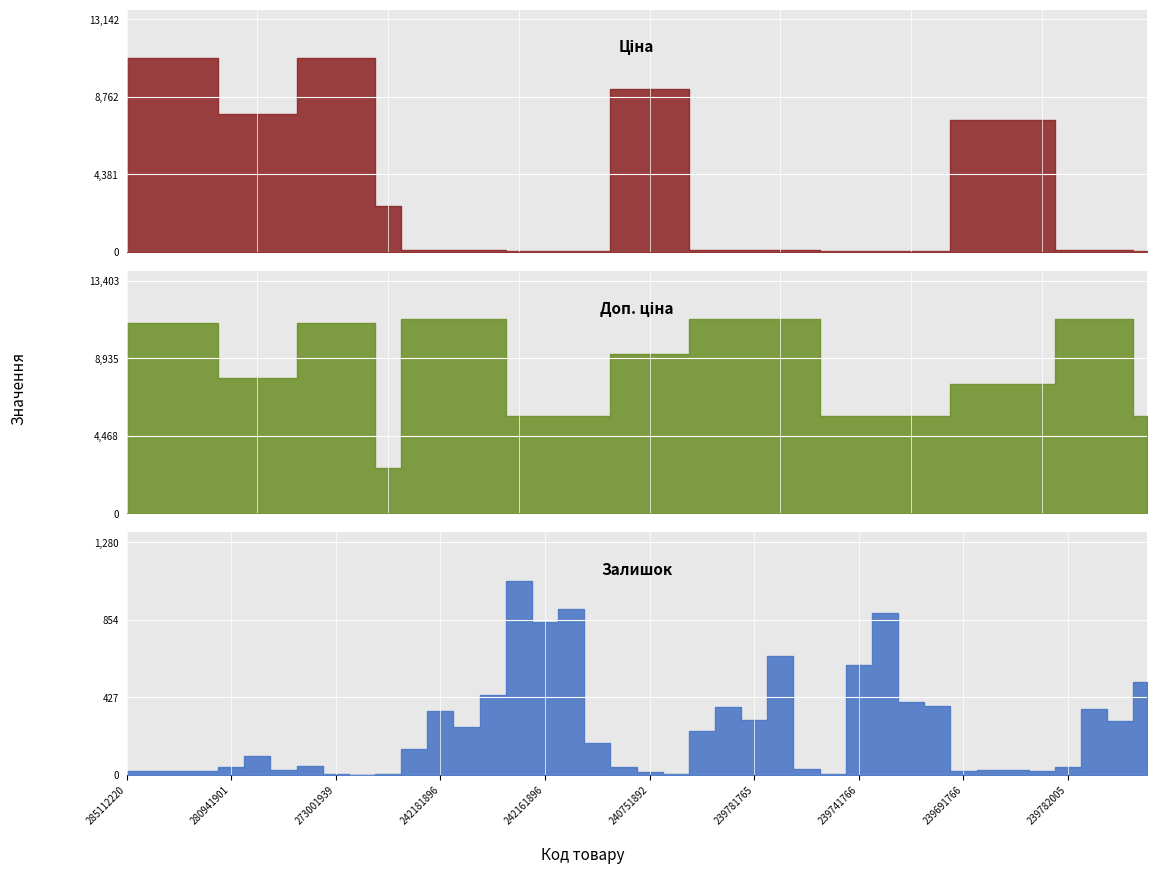

At which label does Доп. ціна reach its peak?

242182004